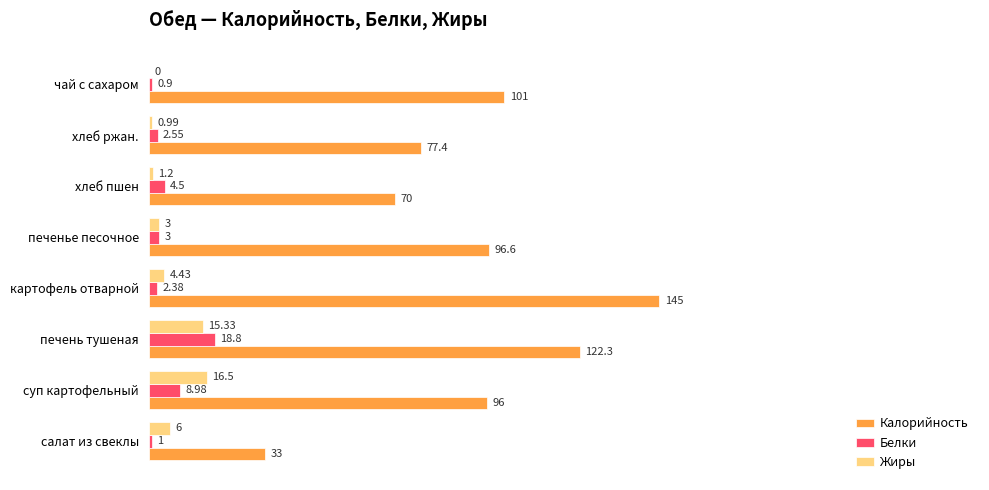

Which series has the largest total across all categories?

Калорийность